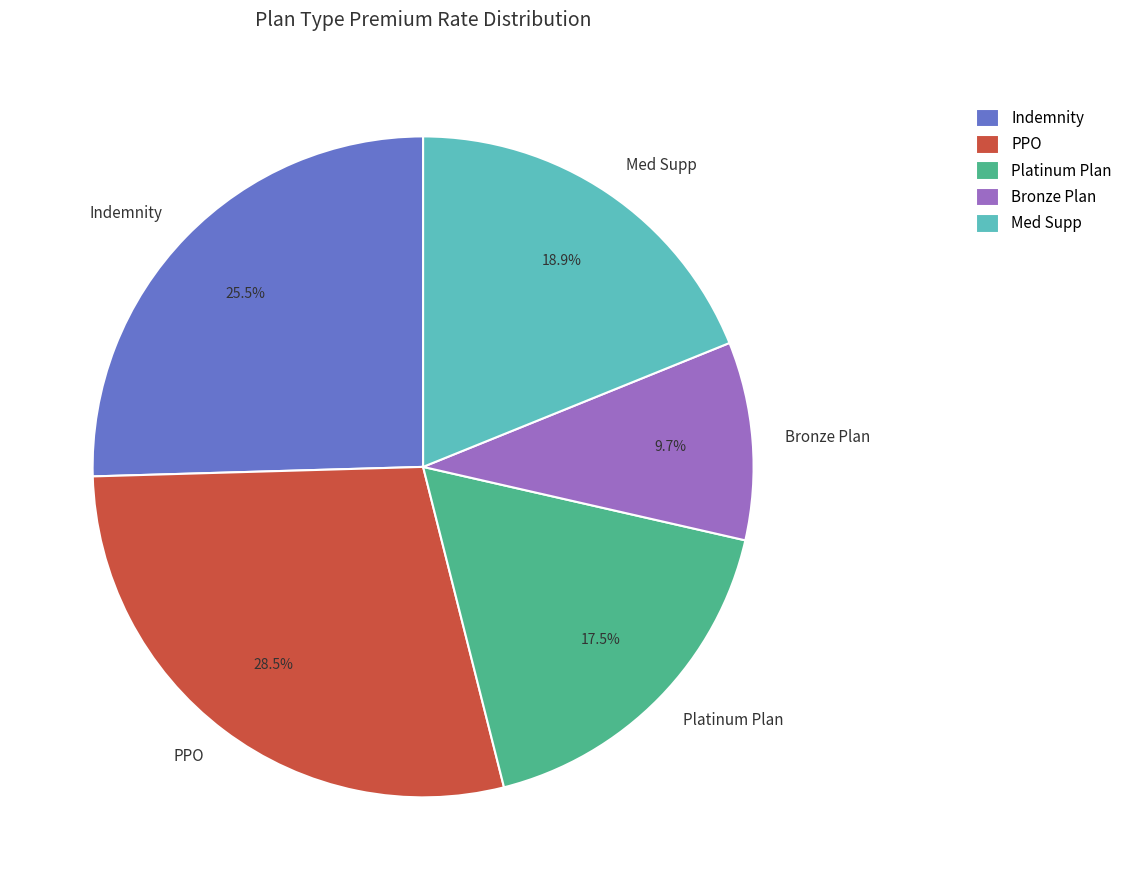

What is the smallest slice in the pie chart?

Bronze Plan